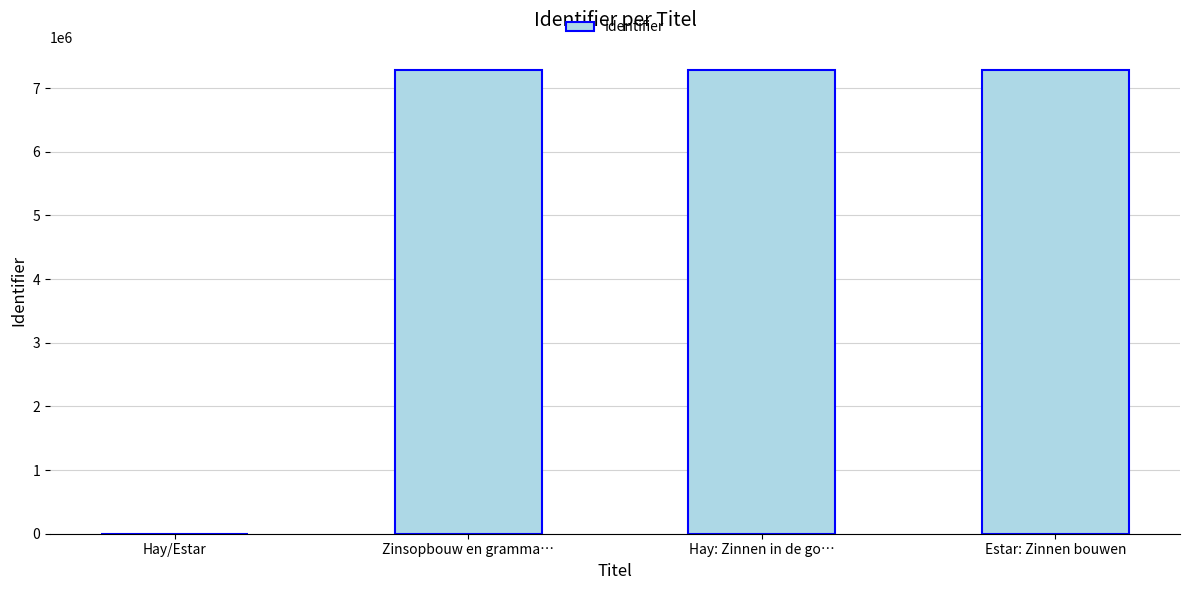

What is the sum of the values at Hay: Zinnen in de go… and Zinsopbouw en gramma…?

14570897